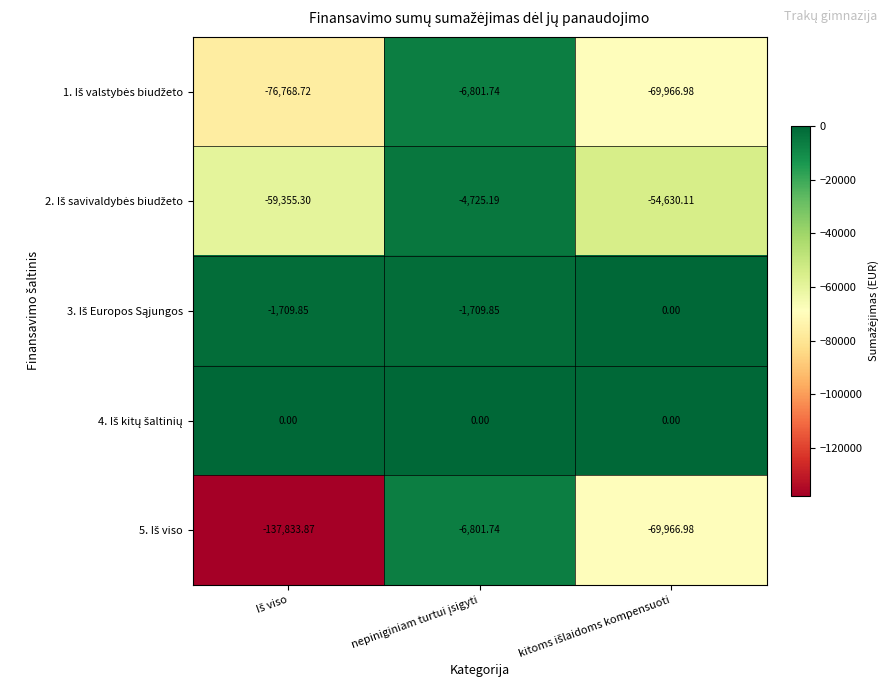

Which series has the largest range (max minus min)?

5. Iš viso